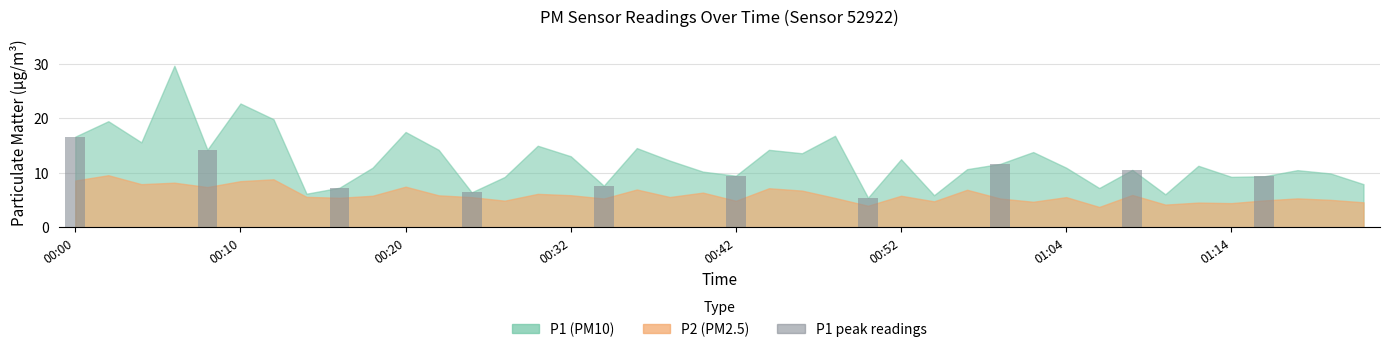

What is the value of the 3rd bar from the left?

7.3